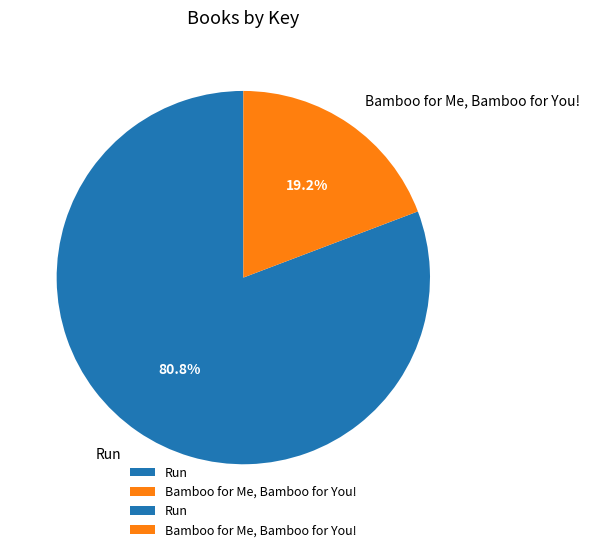

To the nearest percent, what is the average slice percentage?

50%